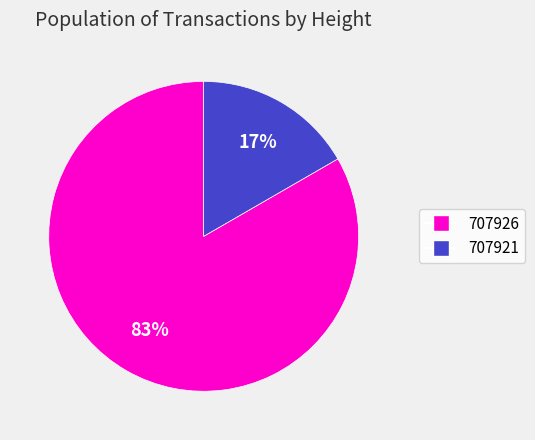

Does 707926 account for over 50% of the chart?

Yes